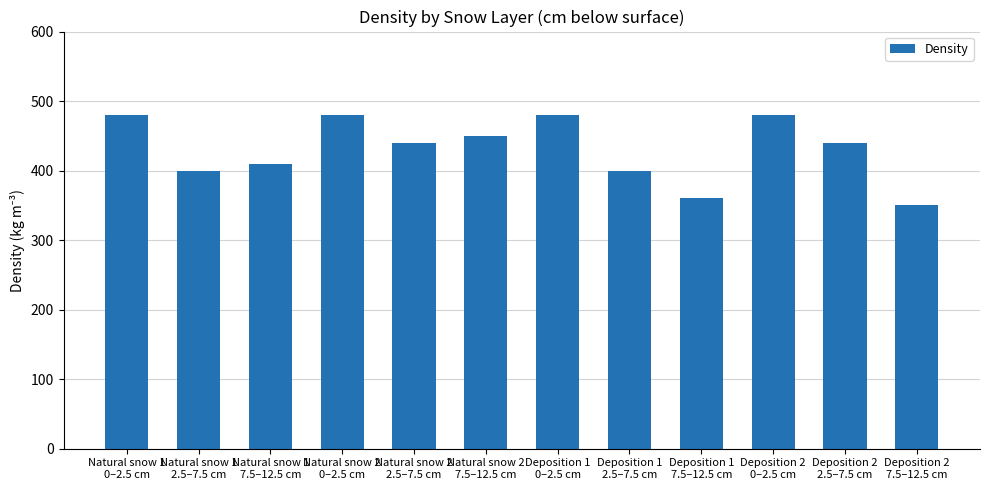

Count the number of data series in this chart.

1